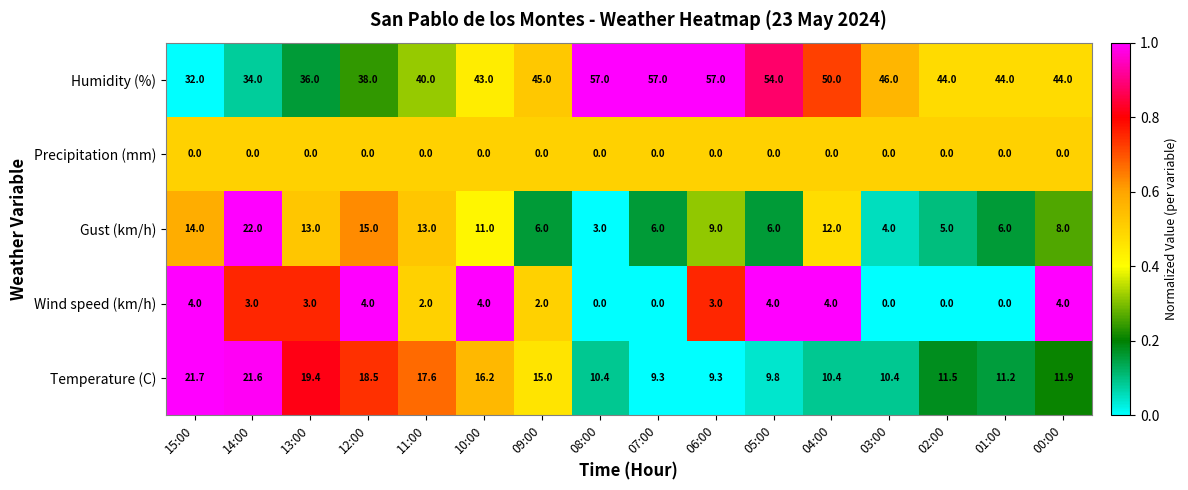

Which series has the largest range (max minus min)?

Humidity (%)